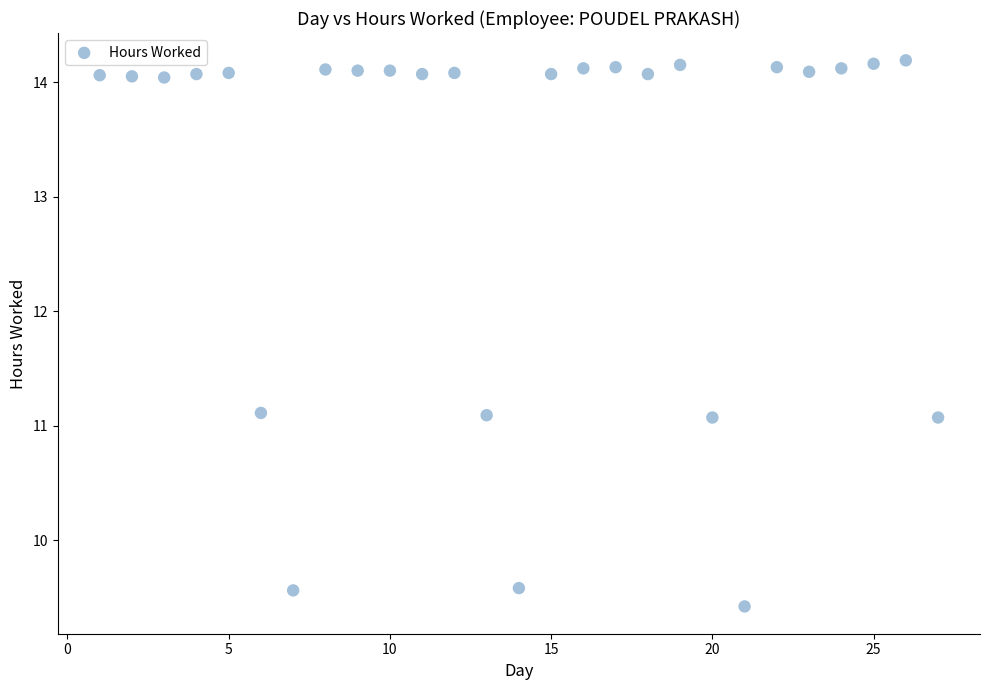

What is the range of Y values (max minus min)?

4.8